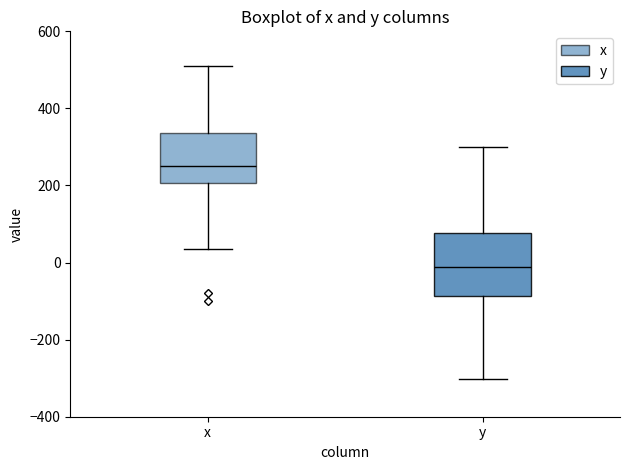

Reading left to right, read every box against the y-axis: the position of its median line, the range the box covers, and the ends of its whiskers. The values are not printed on the chart, so give them approximately, as read against the axis.

x: median 260, box 200 to 340, whiskers 40 to 520
y: median -20, box -80 to 80, whiskers -300 to 300